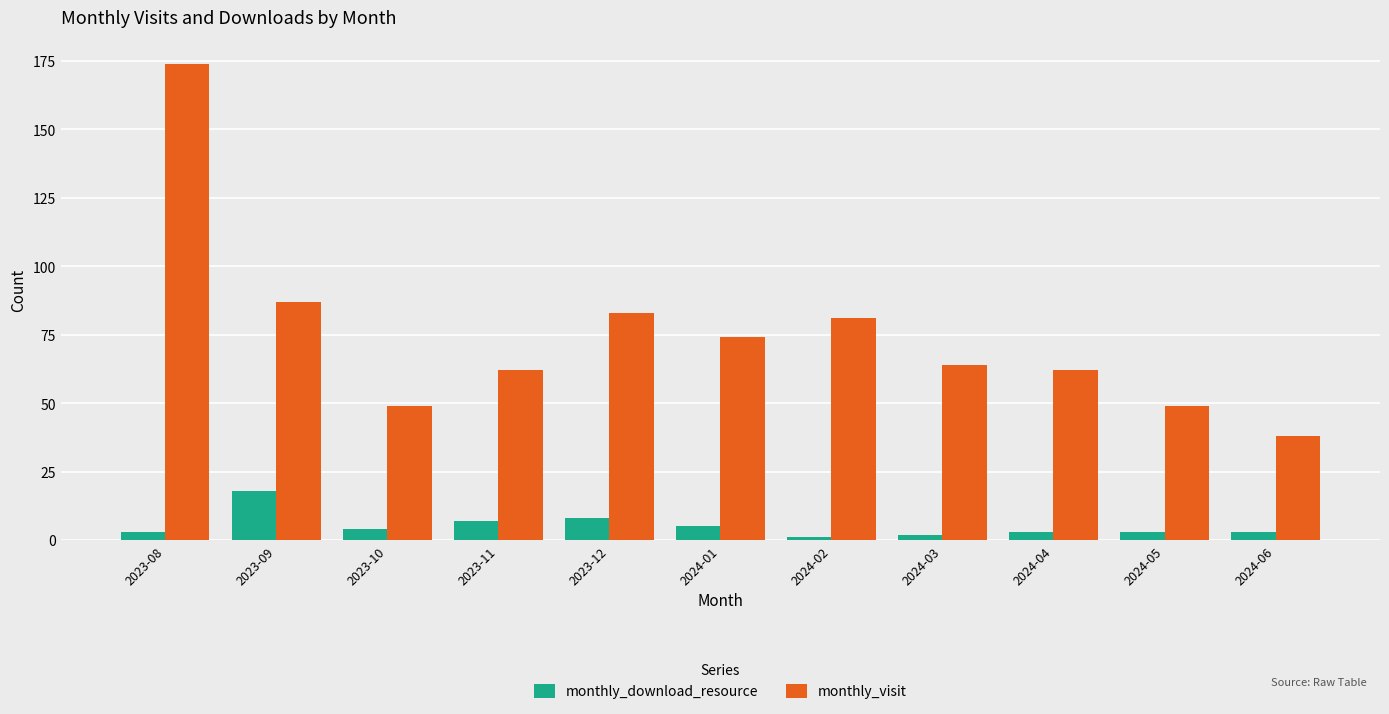

What is the maximum value for monthly_download_resource?

18